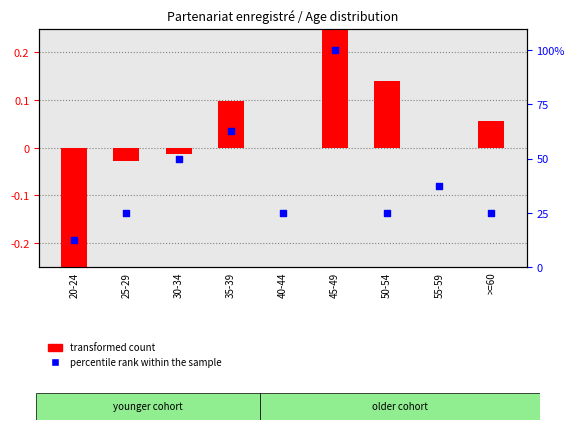

Which series contains the highest Y value?

percentile rank within the sample